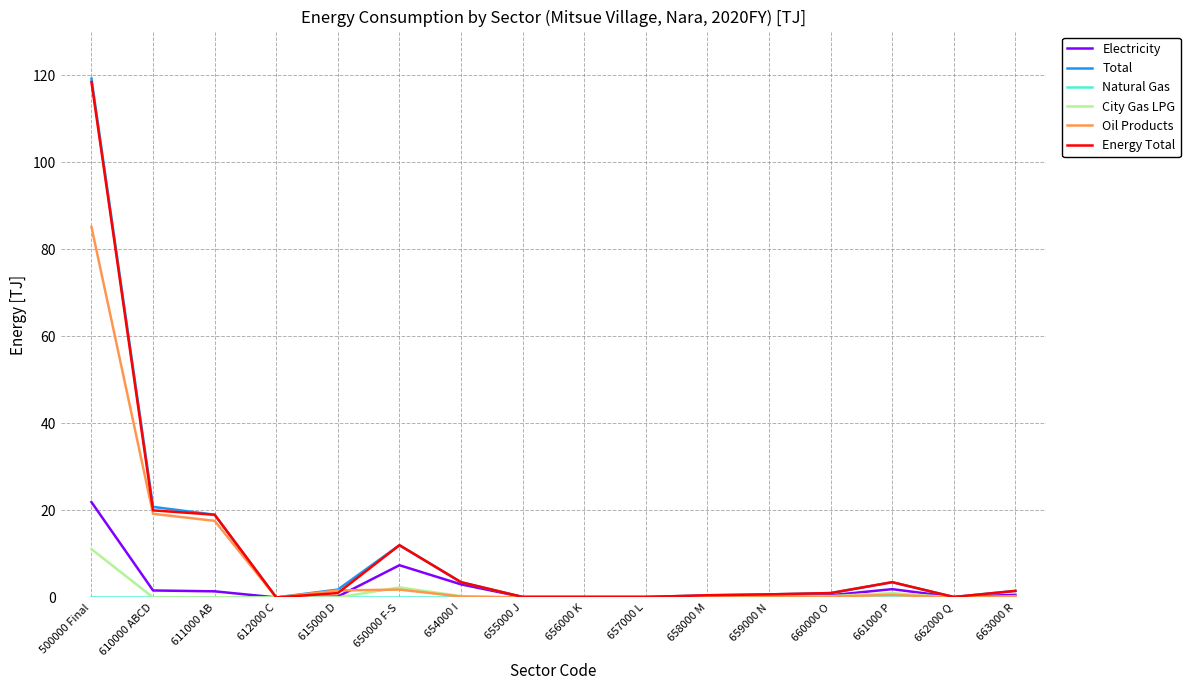

What is the average value of the Electricity series?

2.5